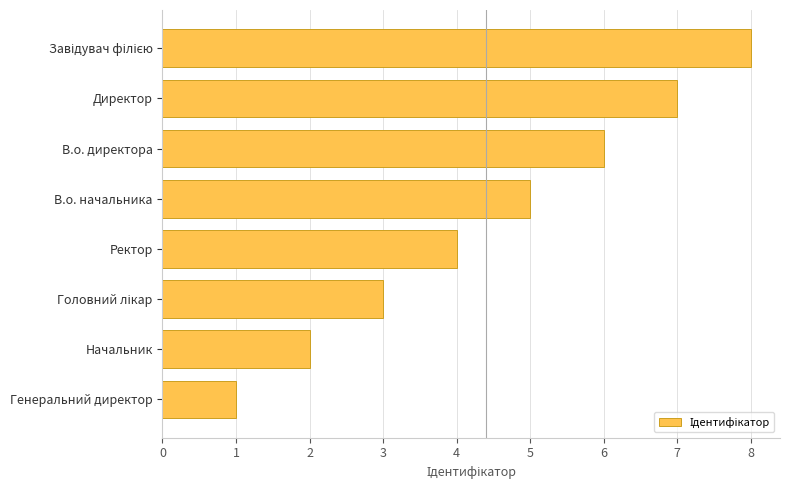

What is the maximum value shown in the chart?

8